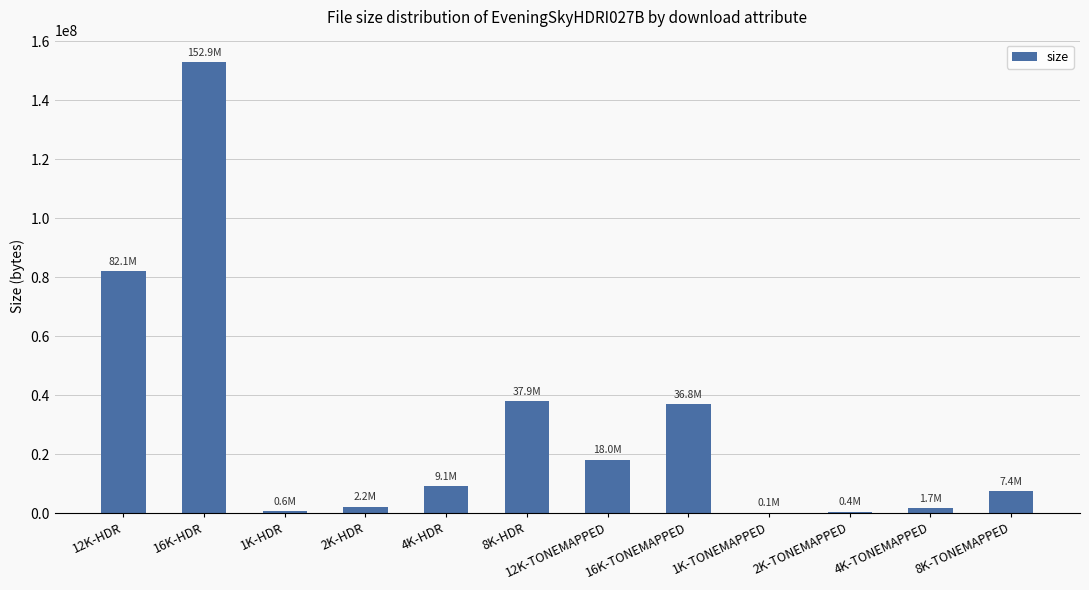

Count the number of data series in this chart.

1